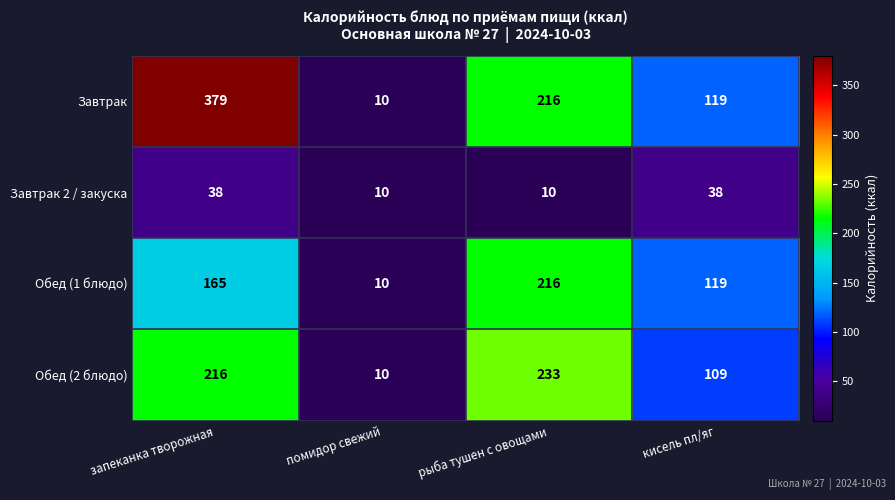

Read the Завтрак value at кисель пл/яг, to the nearest 10.

120